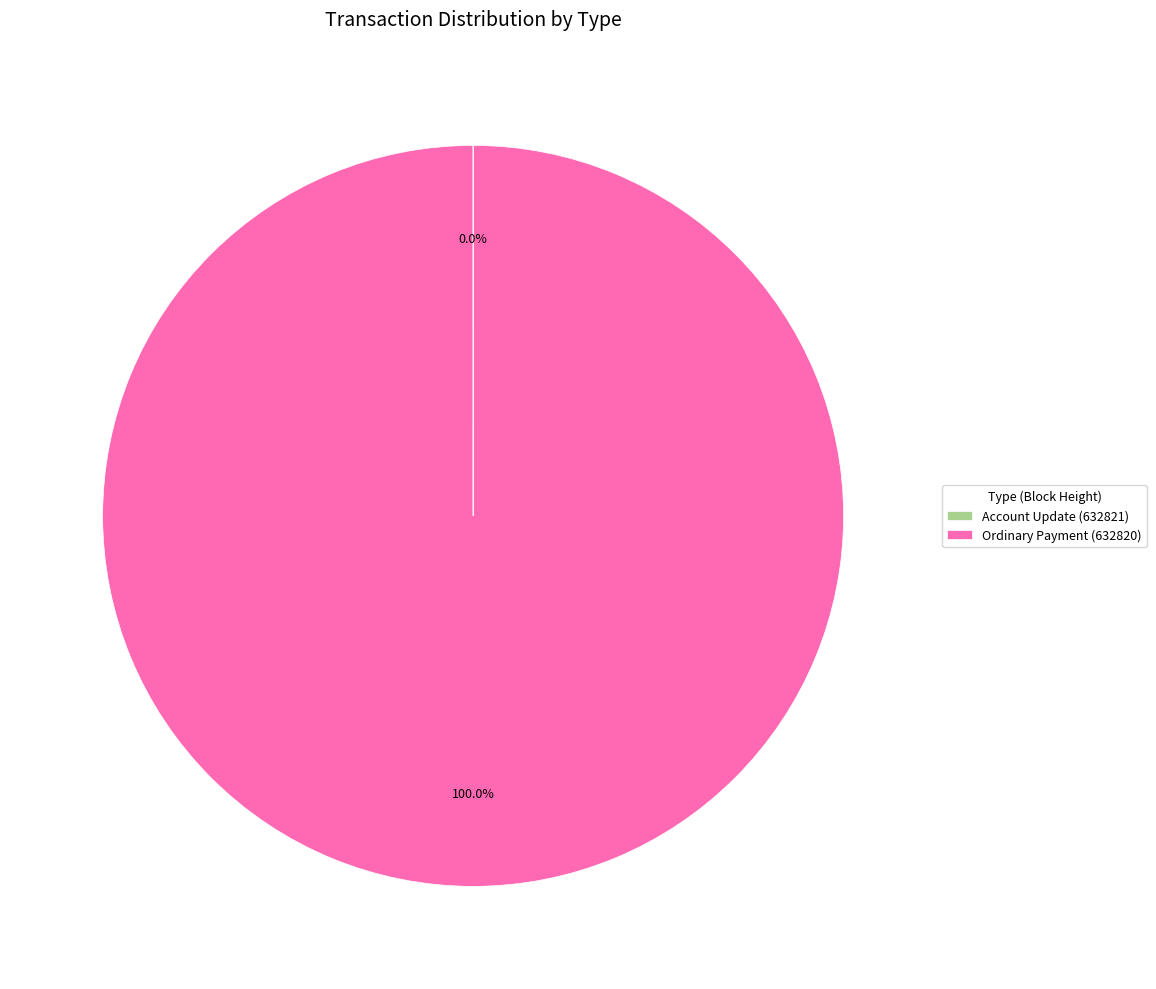

What is the largest slice in the pie chart?

Ordinary Payment (632820)